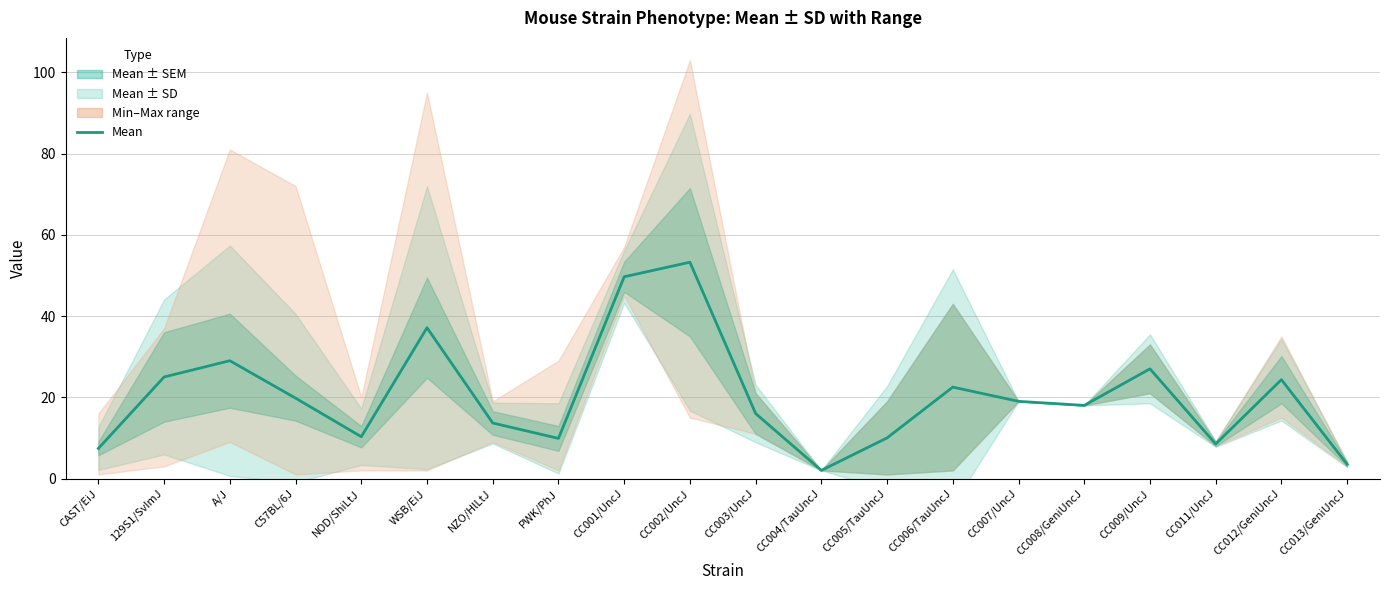

Is this an area chart (filled region under the line)?

No